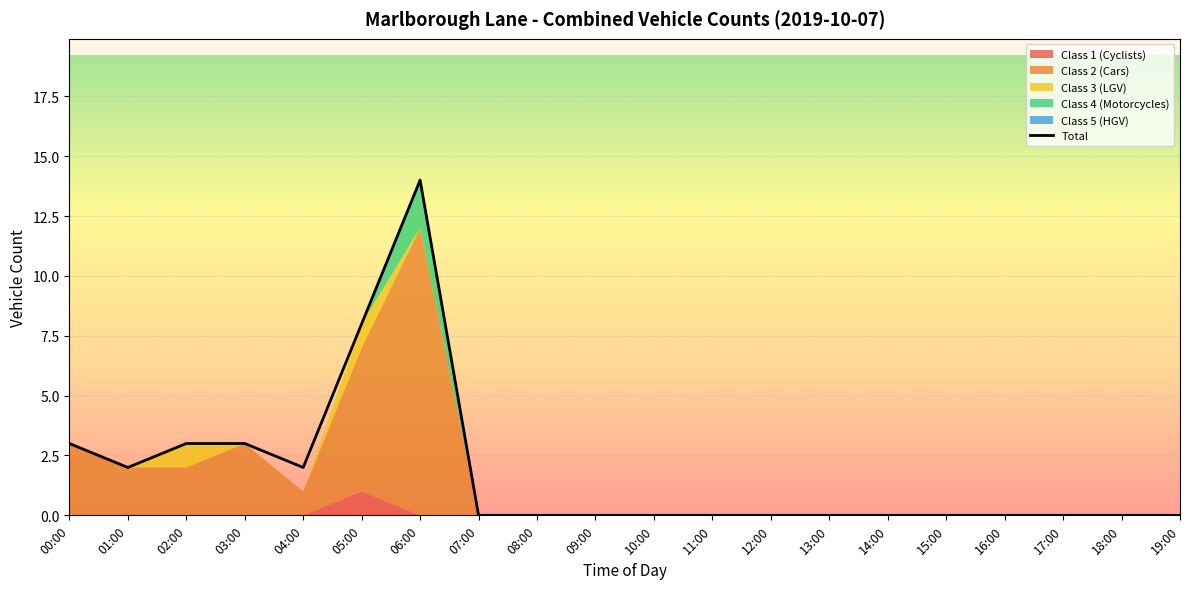

List the labels in order of value, smallest first.

07:00, 08:00, 09:00, 10:00, 11:00, 12:00, 13:00, 14:00, 15:00, 16:00, 17:00, 18:00, 19:00, 01:00, 04:00, 00:00, 02:00, 03:00, 05:00, 06:00